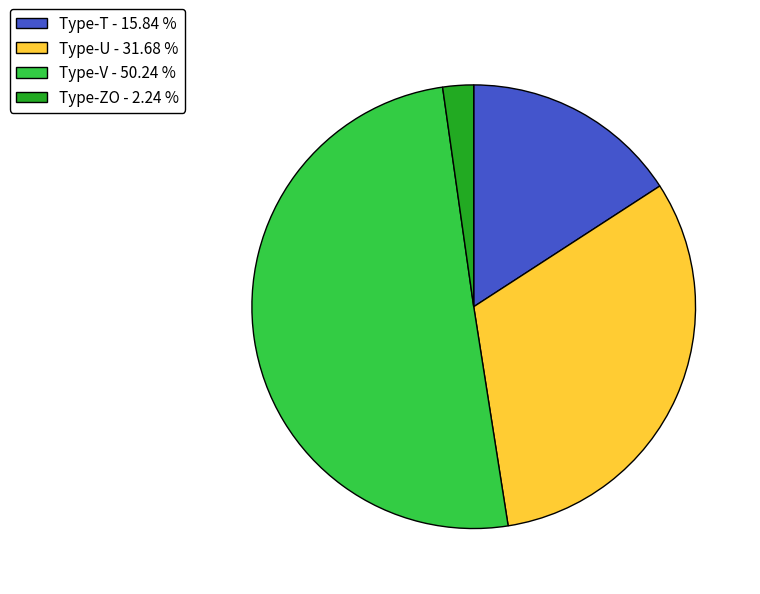

Which has a higher value, Type-T - 15.84 % or Type-ZO - 2.24 %?

Type-T - 15.84 %